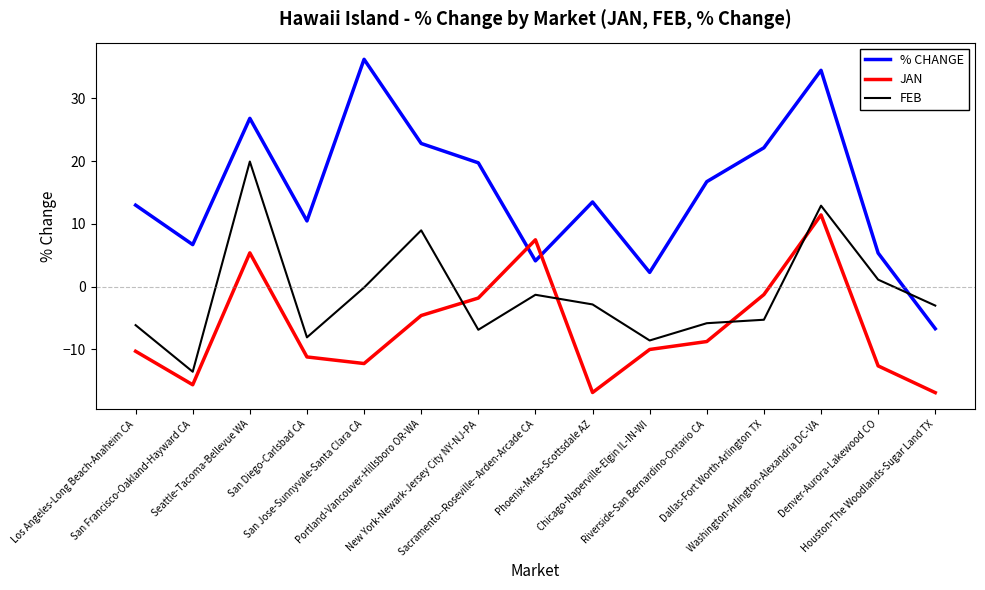

Is it true that JAN equals -10.3 at Los Angeles-Long Beach-Anaheim CA?

True